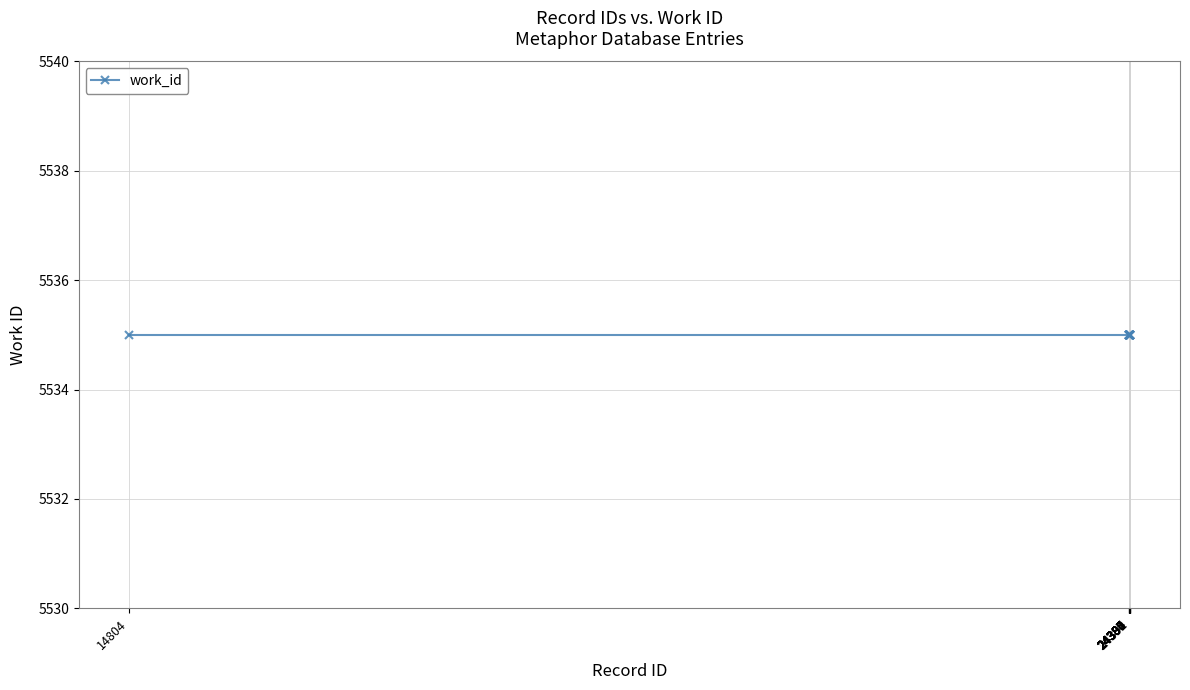

Read the id value at 14804, to the nearest 100.

14800